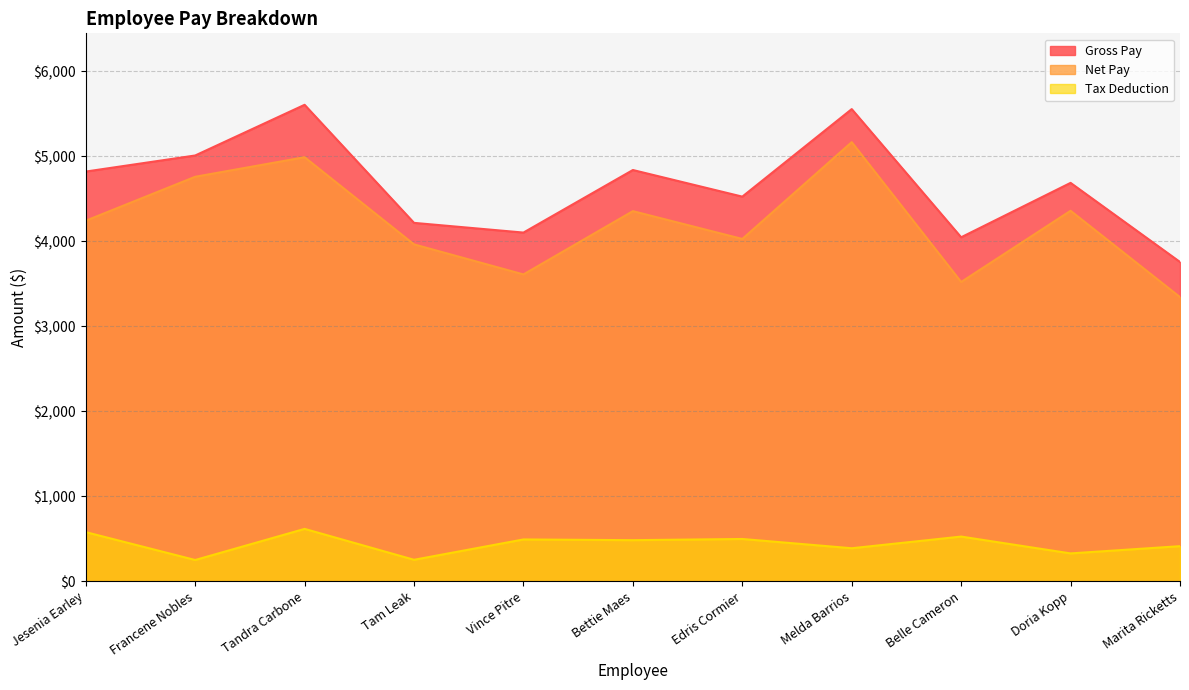

Which has a higher value, Vince Pitre or Jesenia Earley?

Jesenia Earley